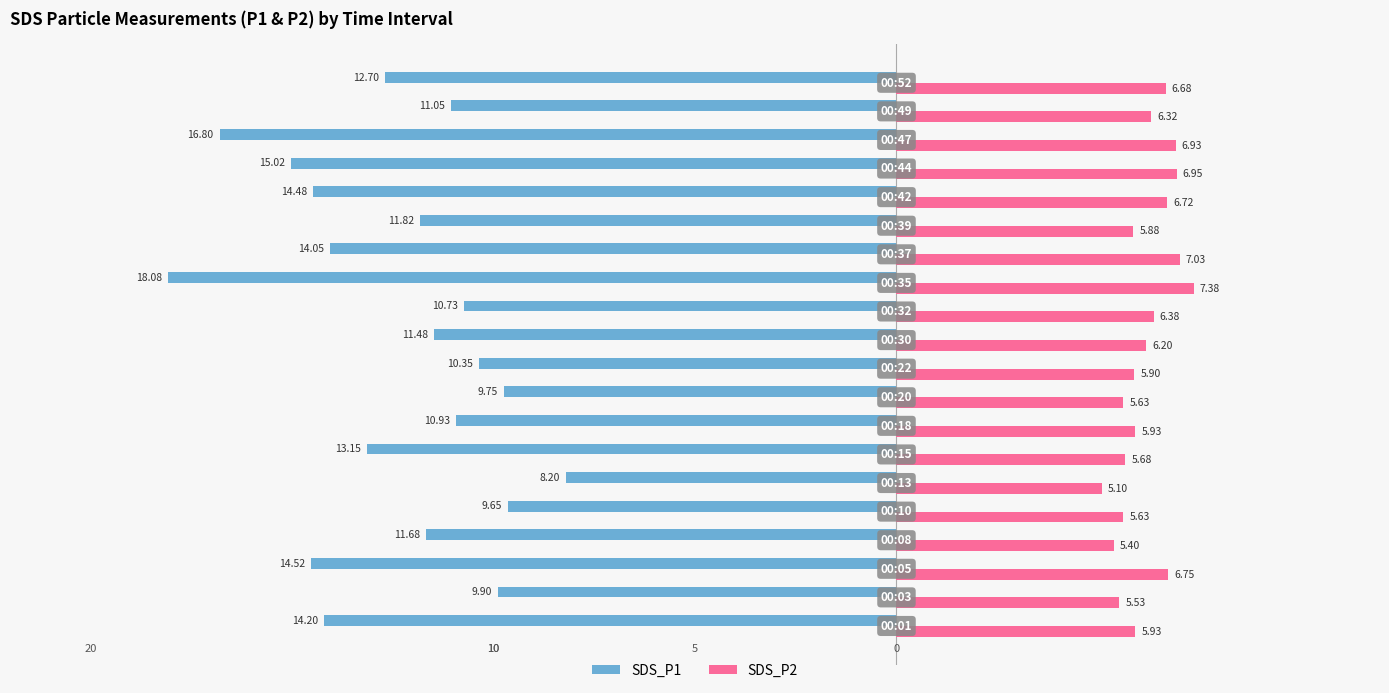

What are all the series names shown in the legend?

SDS_P1, SDS_P2